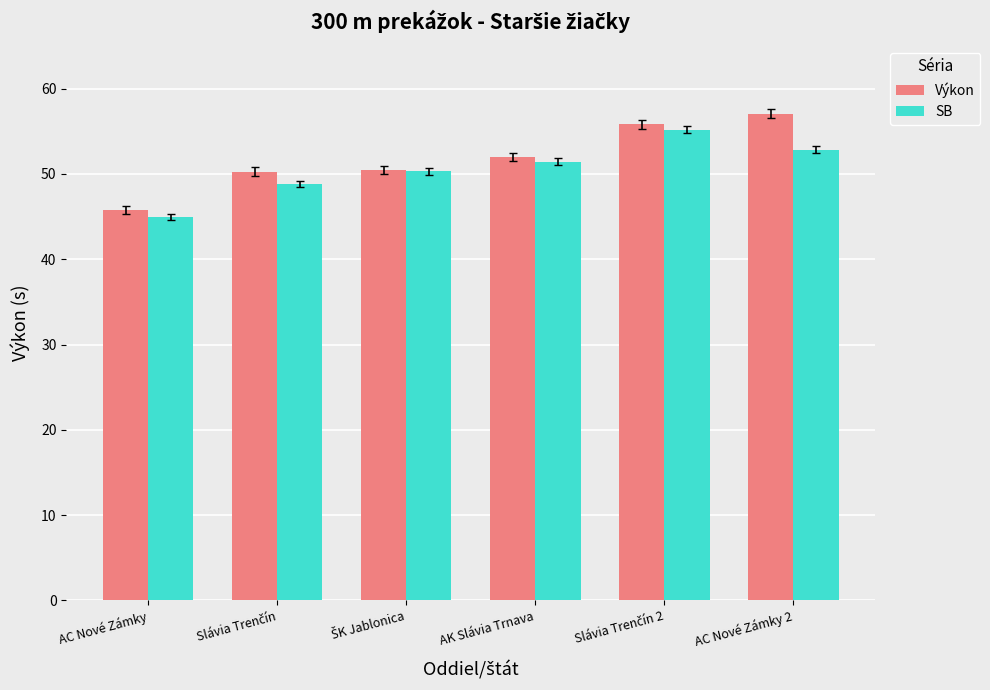

What is the spread (max minus min) of values at AK Slávia Trnava?

0.5